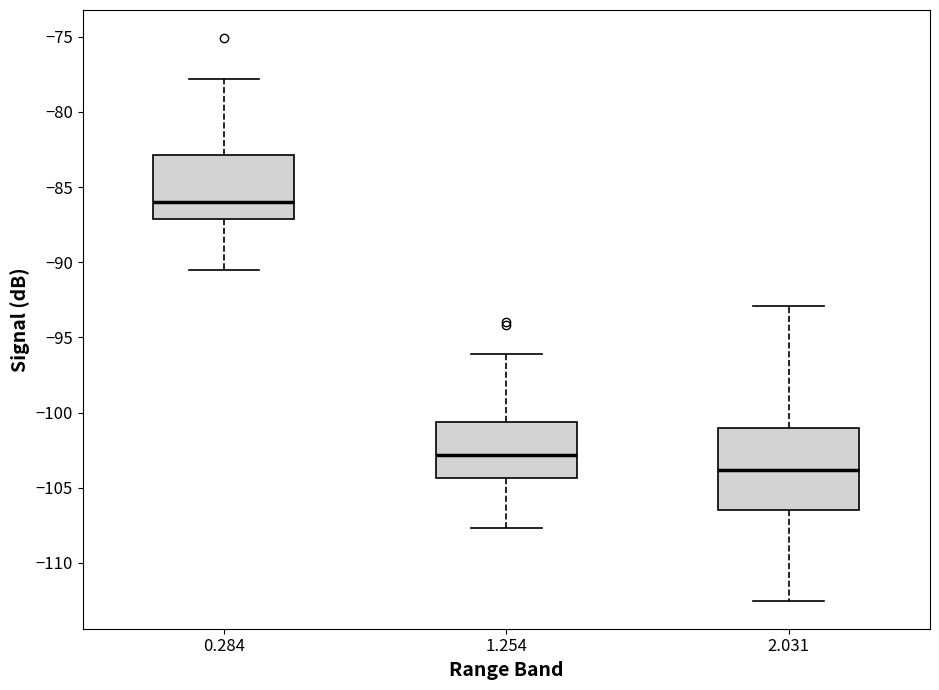

Where does the lower whisker of the box at x = 0.284 end on the y-axis? The values are not printed on the chart, so give them approximately, as read against the axis.

-90.5